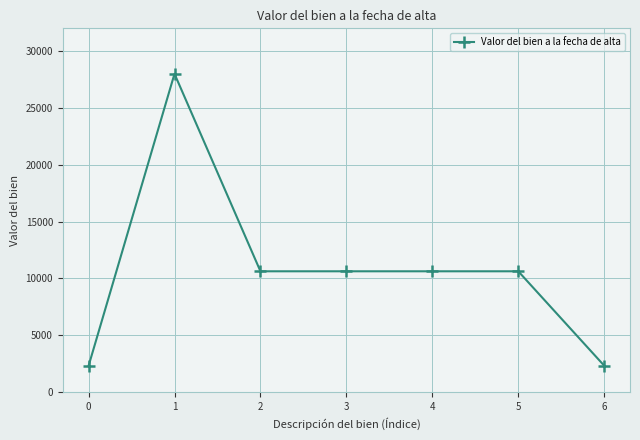

At which category does the data reach its first local peak?

1